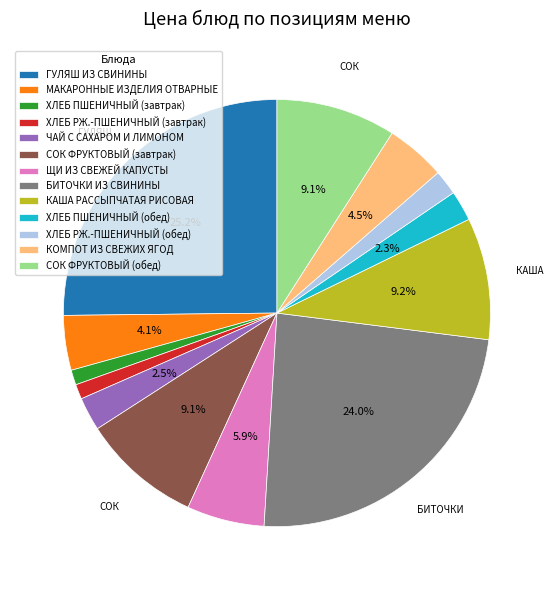

What portion of the pie excludes КАША РАССЫПЧАТАЯ РИСОВАЯ?

90.8%